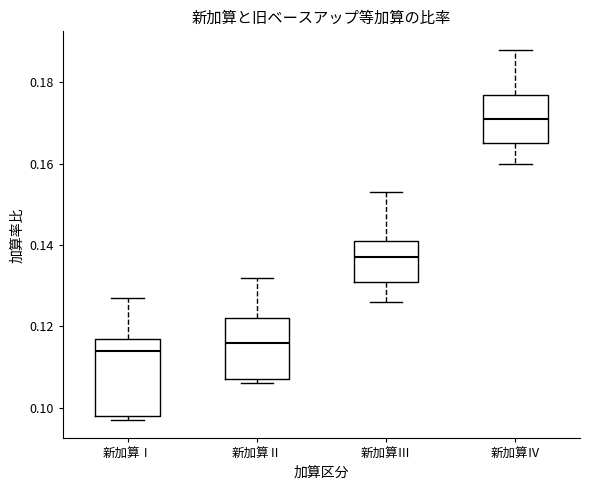

Reading left to right, read every box against the y-axis: the position of its median line, the range the box covers, and the ends of its whiskers. The values are not printed on the chart, so give them approximately, as read against the axis.

新加算Ⅰ: median 0.114, box 0.098 to 0.118, whiskers 0.098 (just below the box's lower edge) to 0.128
新加算Ⅱ: median 0.116, box 0.108 to 0.122, whiskers 0.106 to 0.132
新加算Ⅲ: median 0.138, box 0.132 to 0.142, whiskers 0.126 to 0.154
新加算Ⅳ: median 0.172, box 0.166 to 0.178, whiskers 0.160 to 0.188